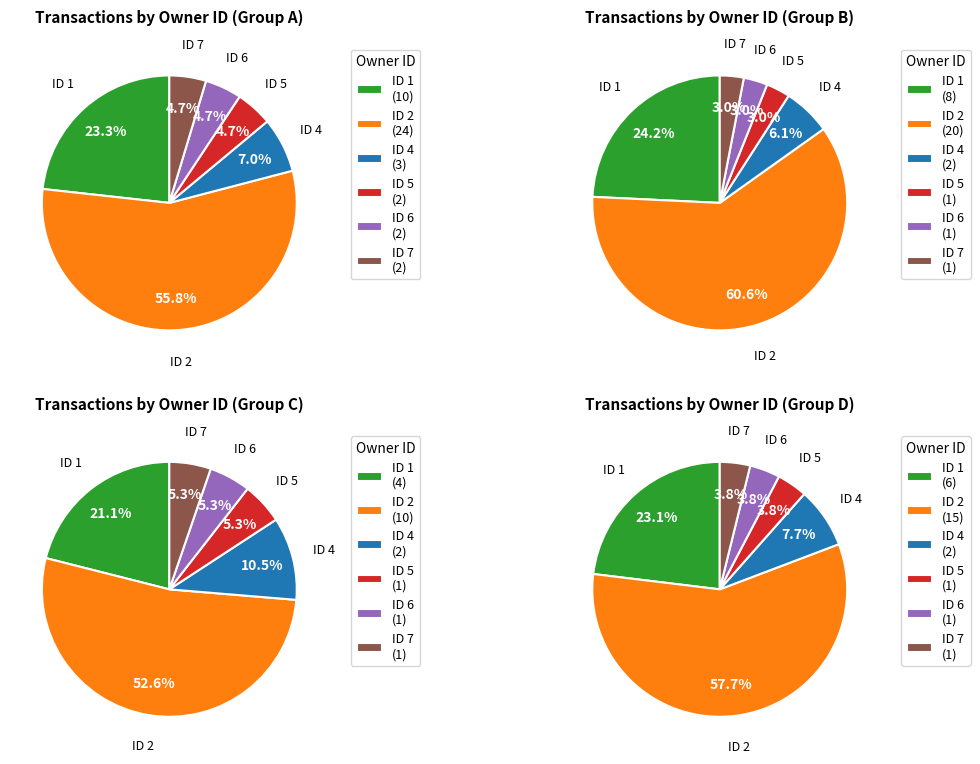

Is it true that 2 is 54% of the pie?

False